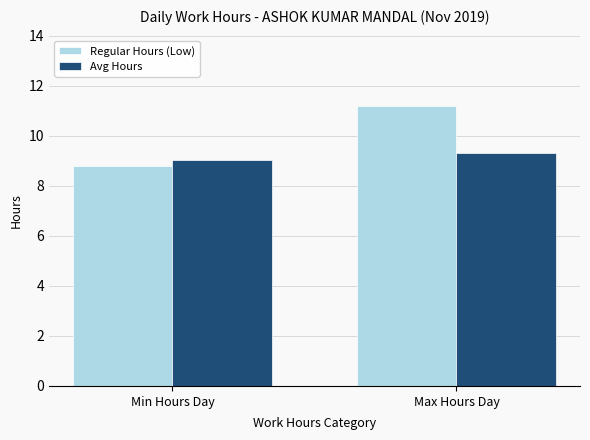

At which label is Avg Hours closest to 9?

Min Hours Day